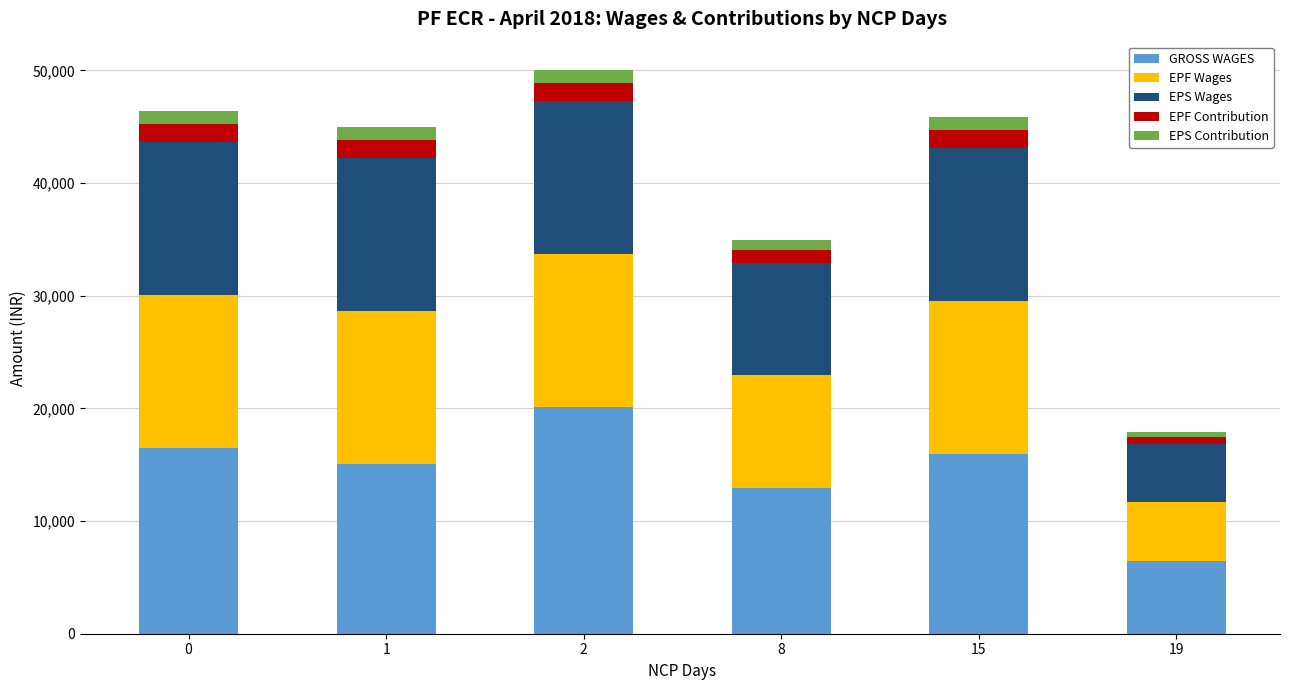

The GROSS WAGES series shows 16457 at 0. True or false?

True